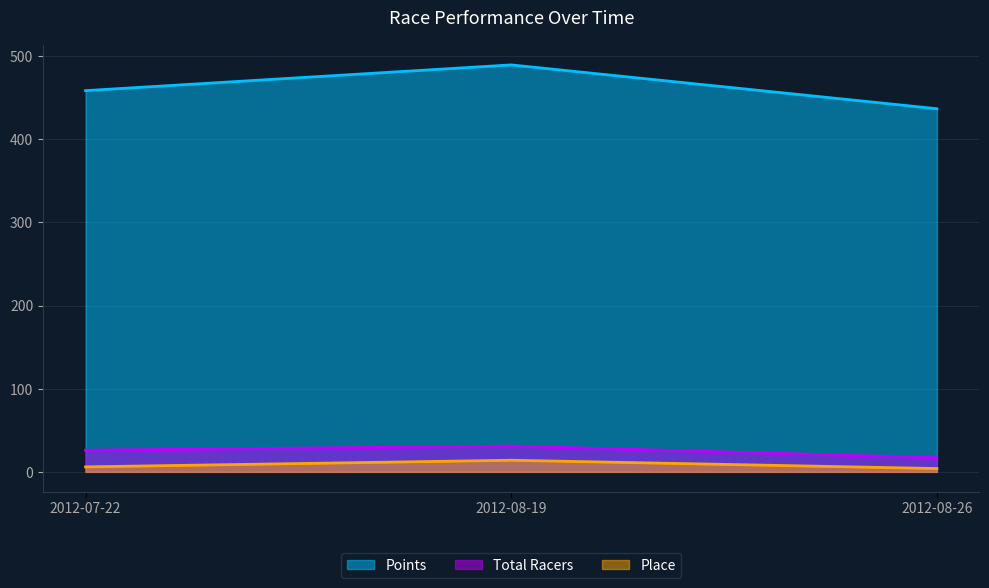

Where is Points nearest to the value 463?

2012-07-22